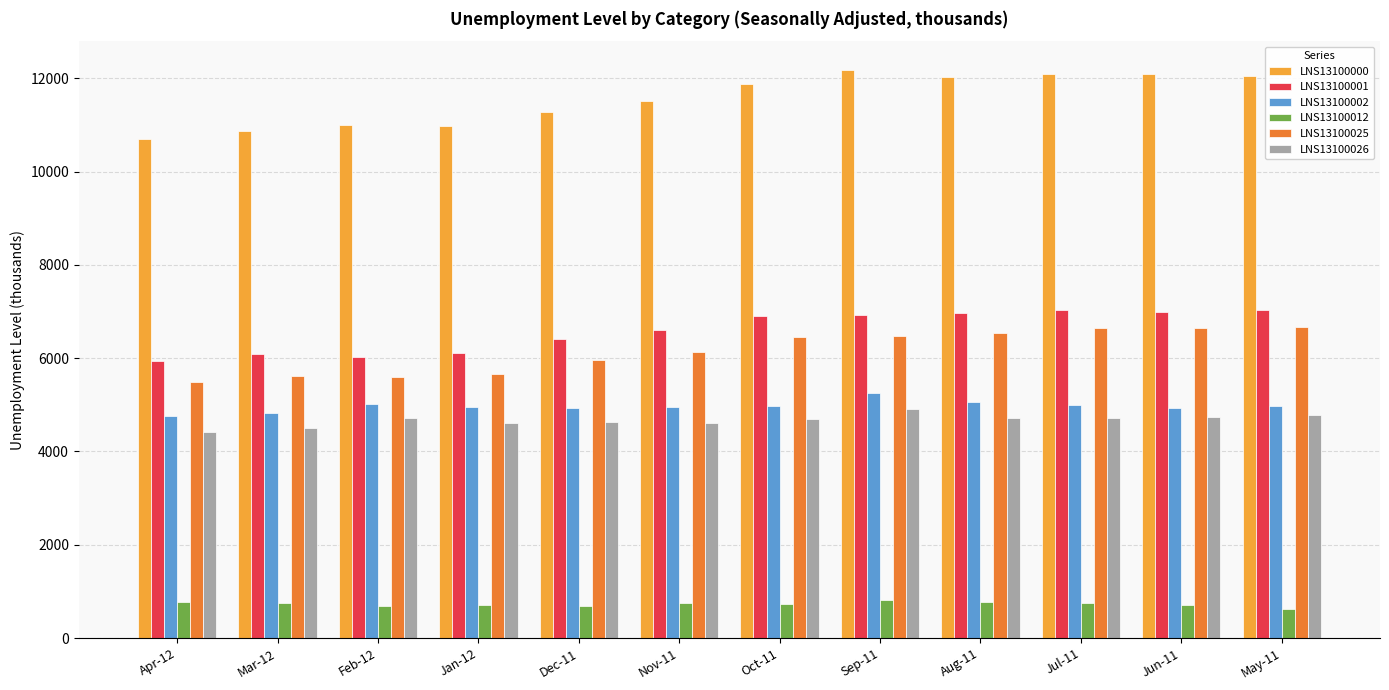

What is the sum of all LNS13100000 values?

138682